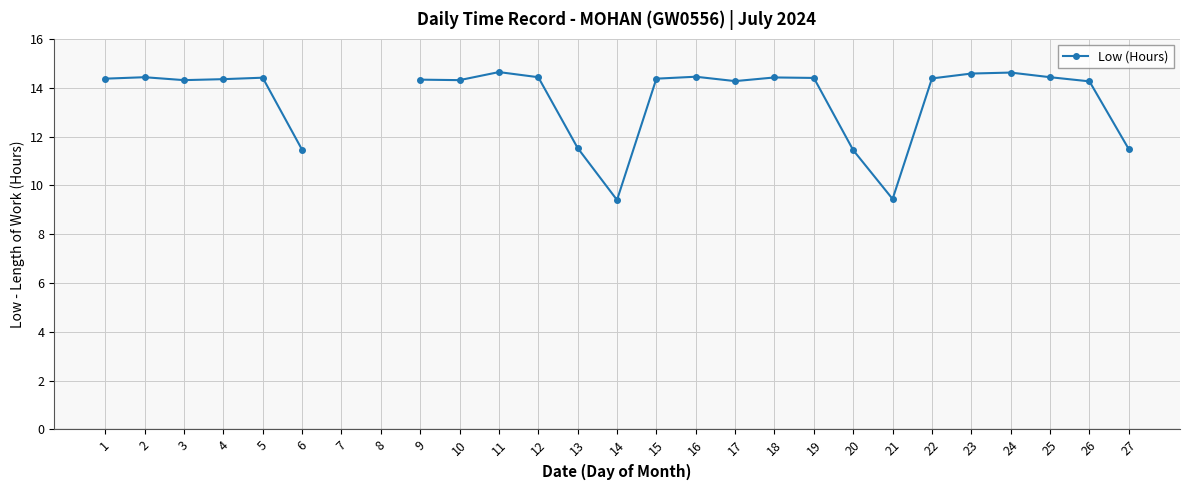

Where is the first local minimum?

3